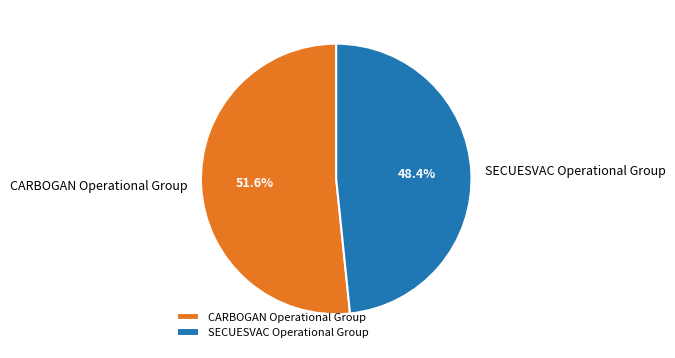

How many segments does this pie chart have?

2